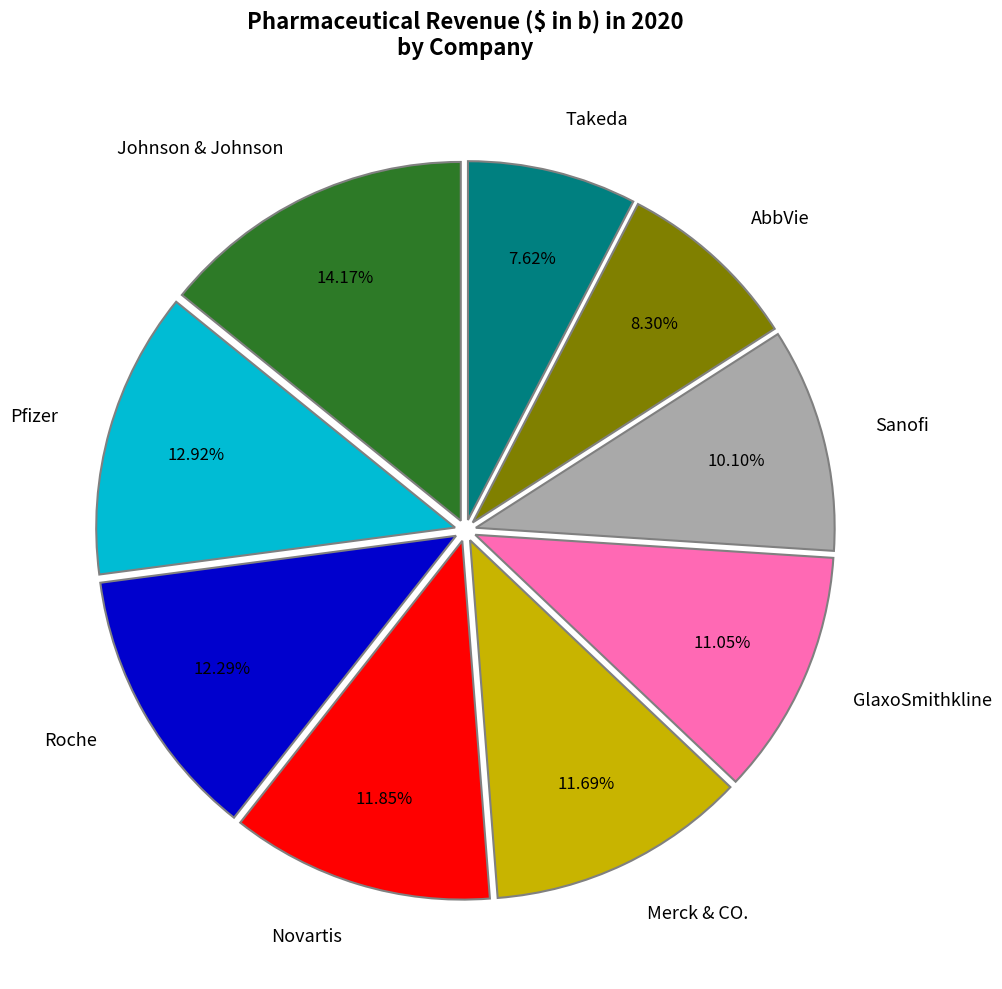

What percentage is the GlaxoSmithkline slice, to the nearest percent?

11%